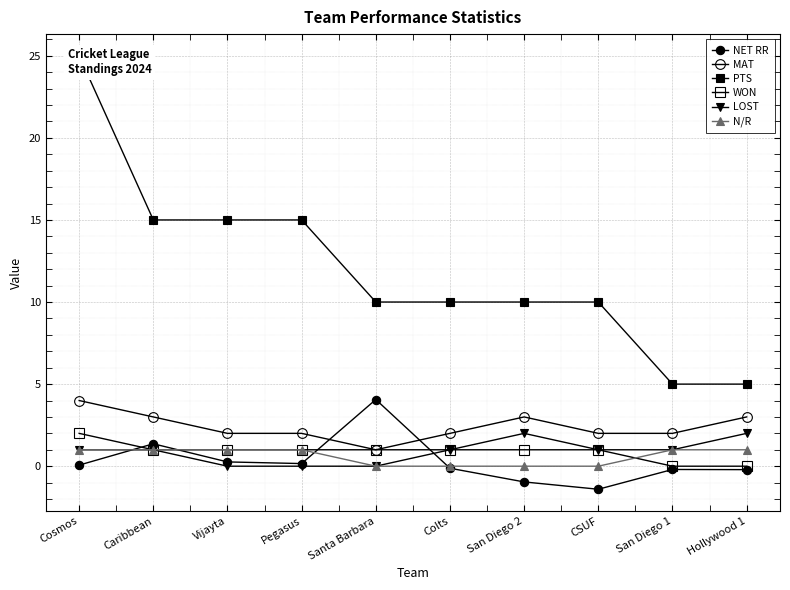

At which label is NET RR closest to 1?

Caribbean